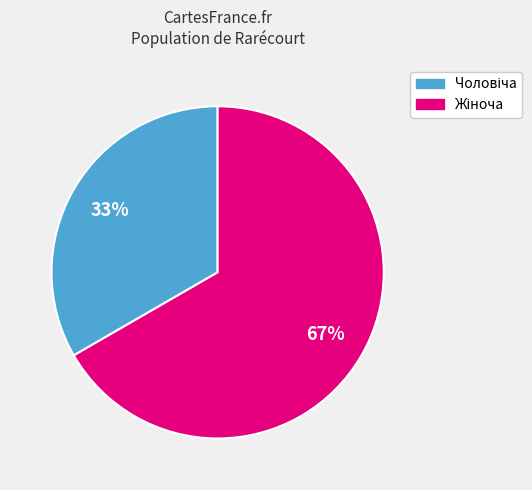

Is there any slice that represents more than half of the pie?

Yes